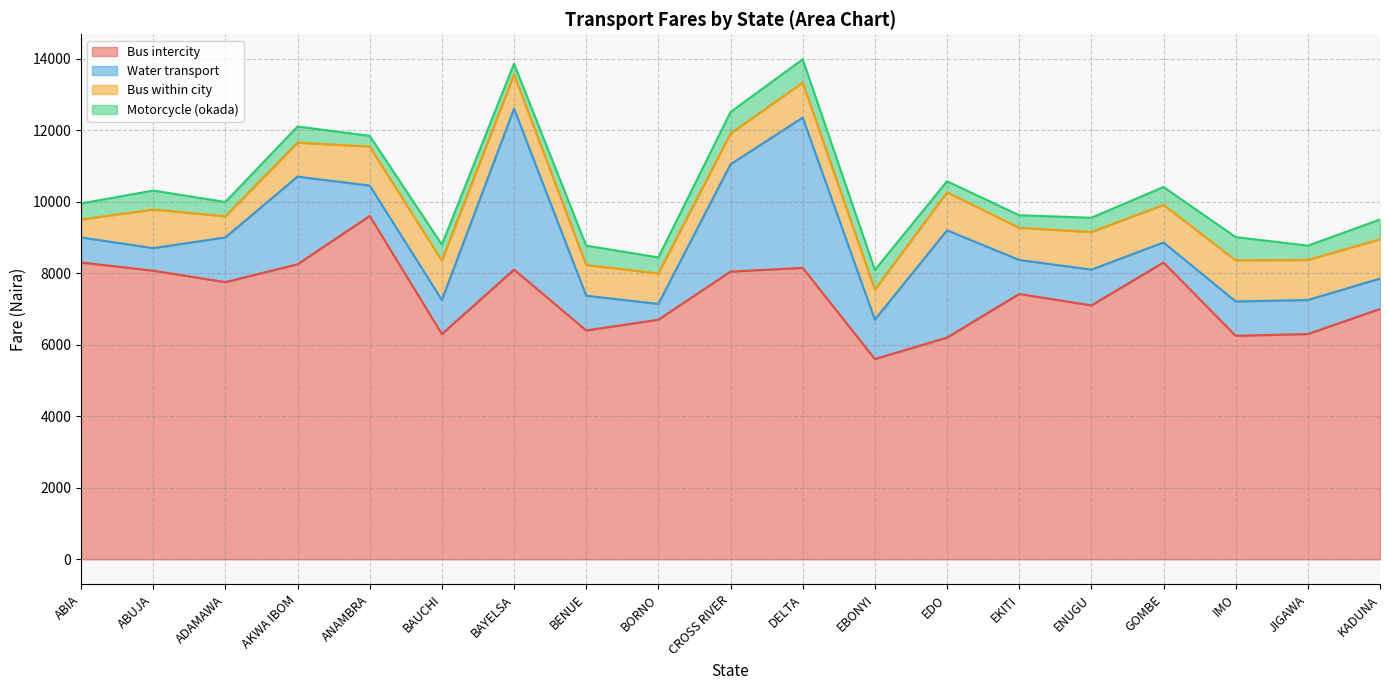

Where does the Water transport series first go above 960?

ADAMAWA